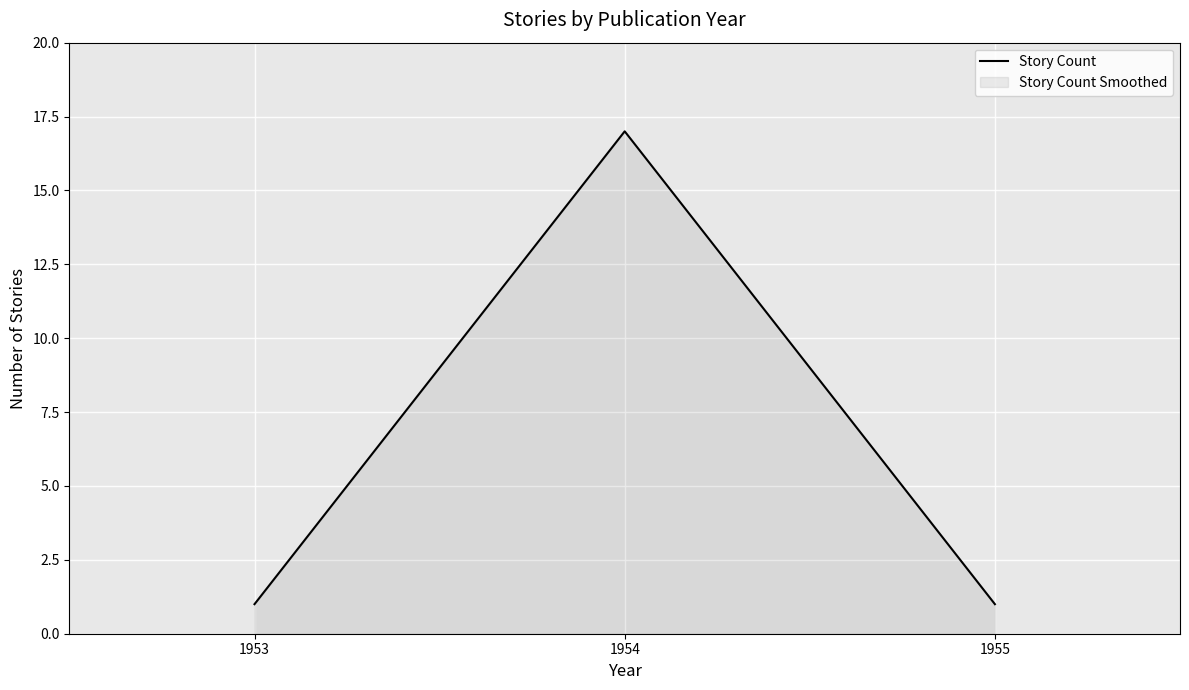

Reading right to left, extract all data points from this chart.

1955=1	1954=17	1953=1